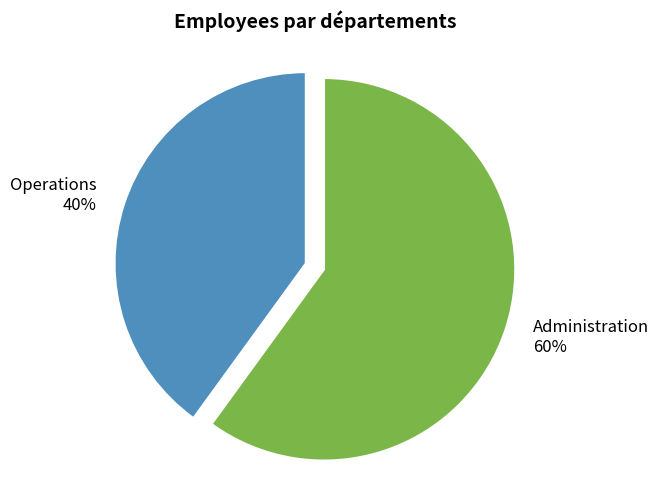

Is there any slice that represents more than half of the pie?

Yes